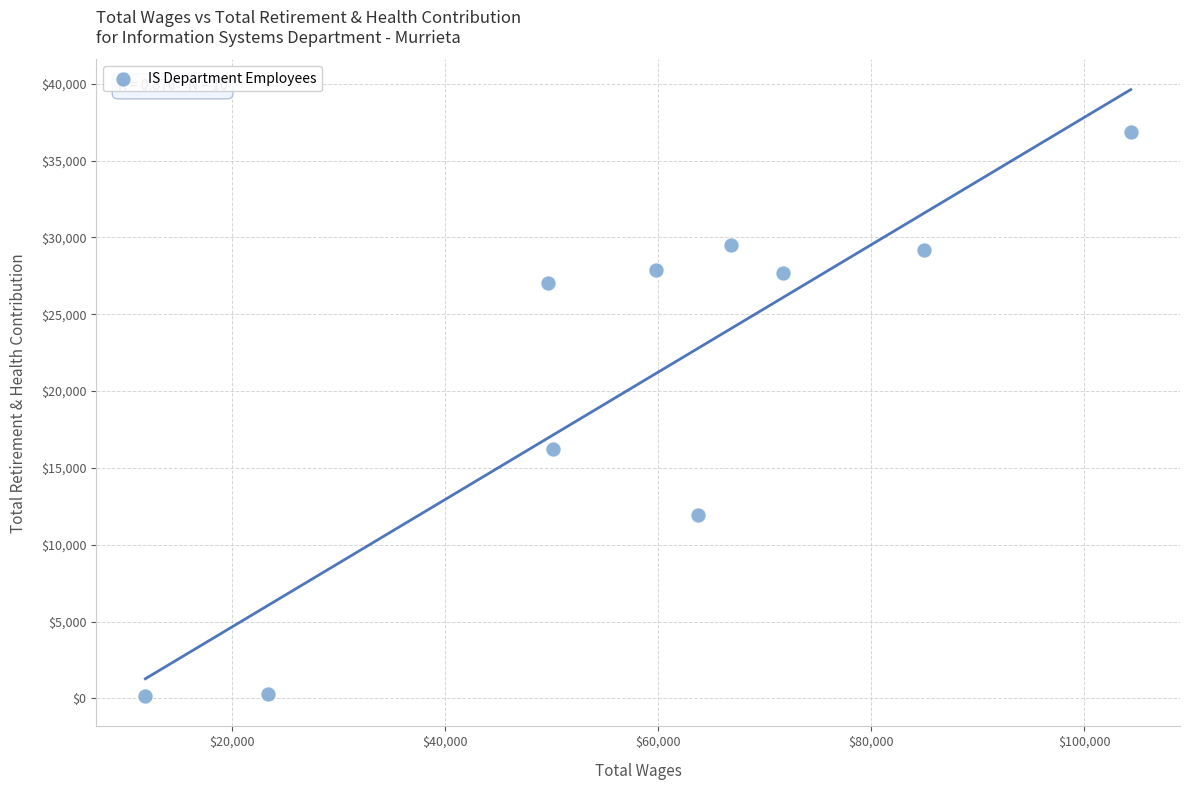

What is the range of Y values (max minus min)?

36674